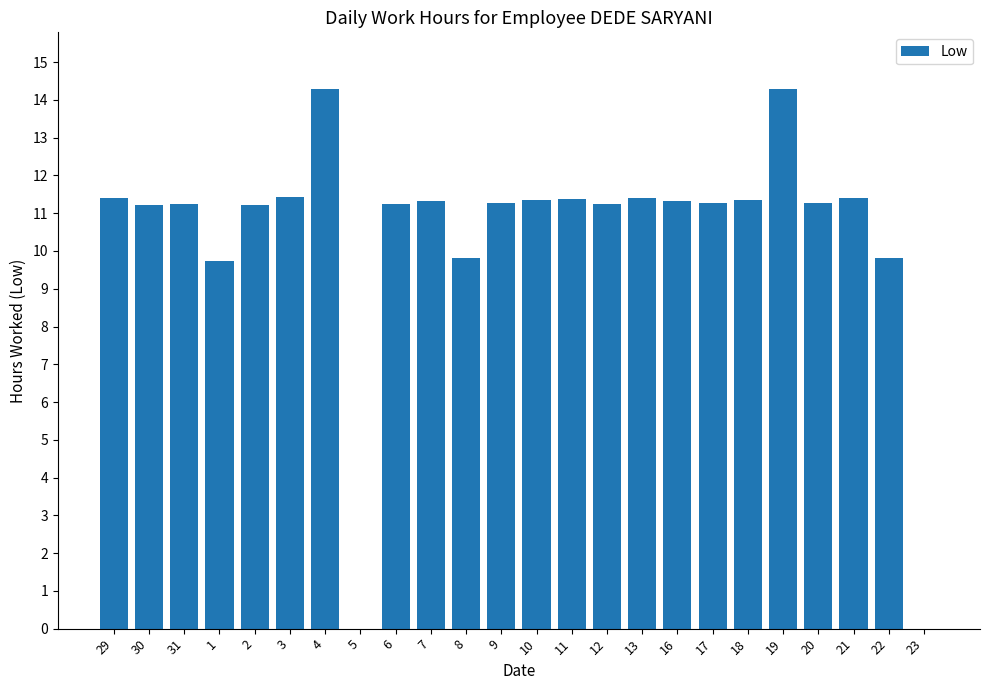

Where does the data first go above 11?

29